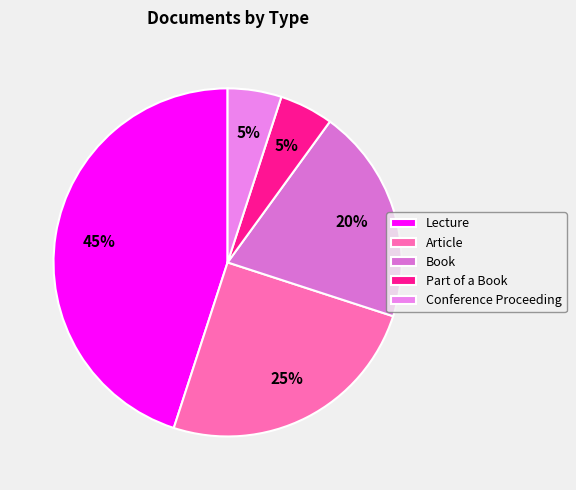

To the nearest percent, what is the combined percentage of Part of a Book and Lecture?

50%